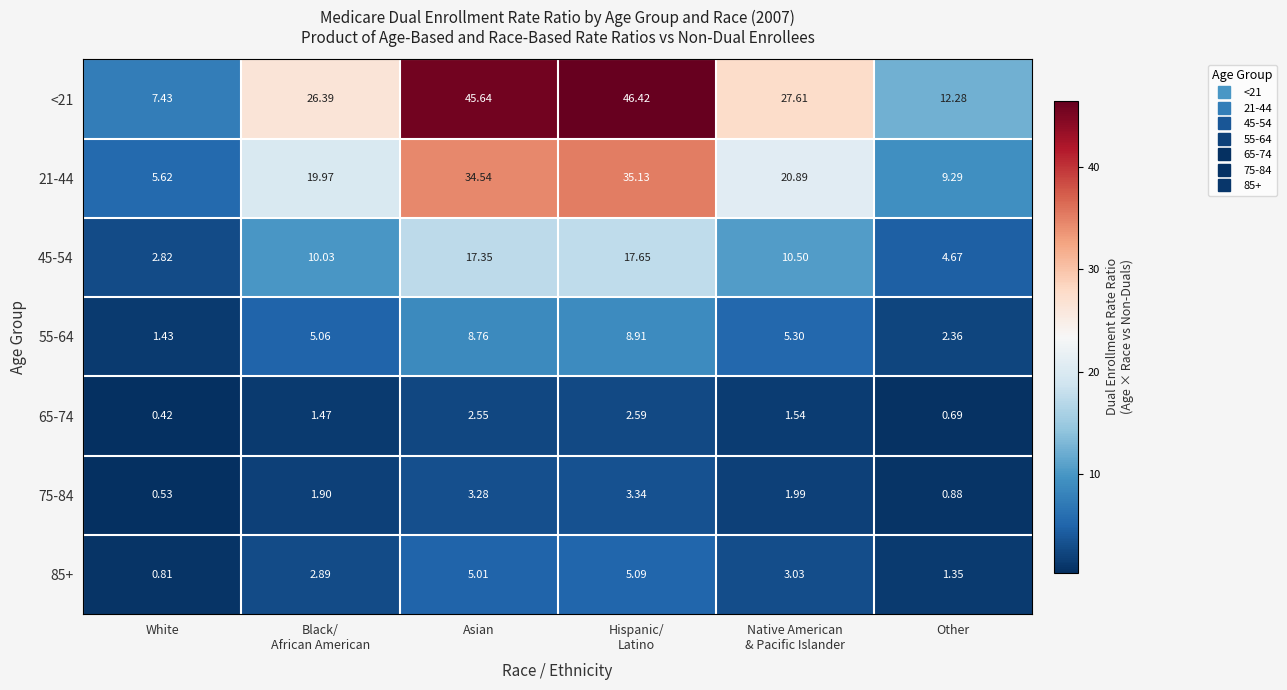

Rank the series at Other from lowest to highest value.

65-74, 75-84, 85+, 55-64, 45-54, 21-44, <21